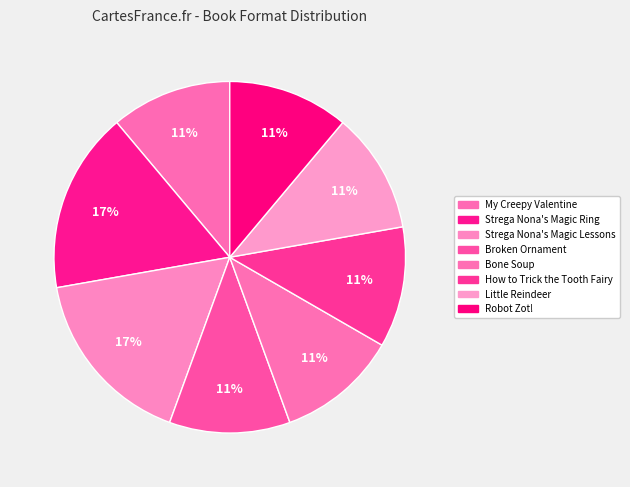

Count the number of slices in the pie.

8